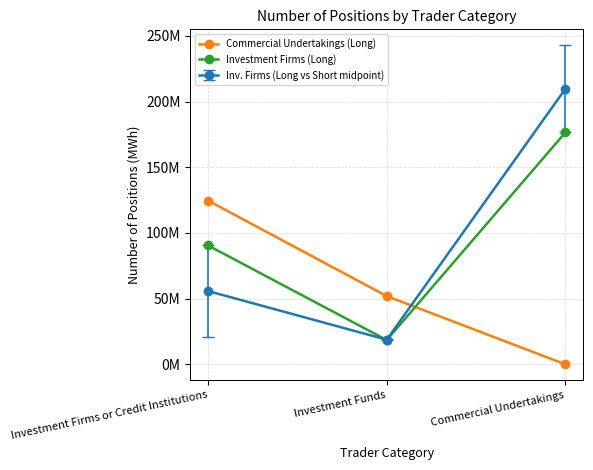

Which category has the lowest value in the Investment Firms (Long) series?

Investment Funds